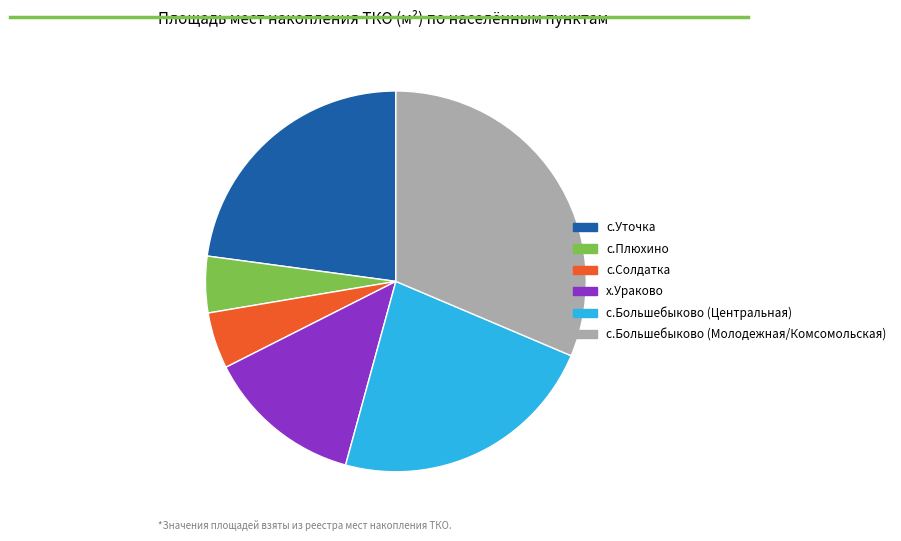

Is there a majority slice in this chart?

No